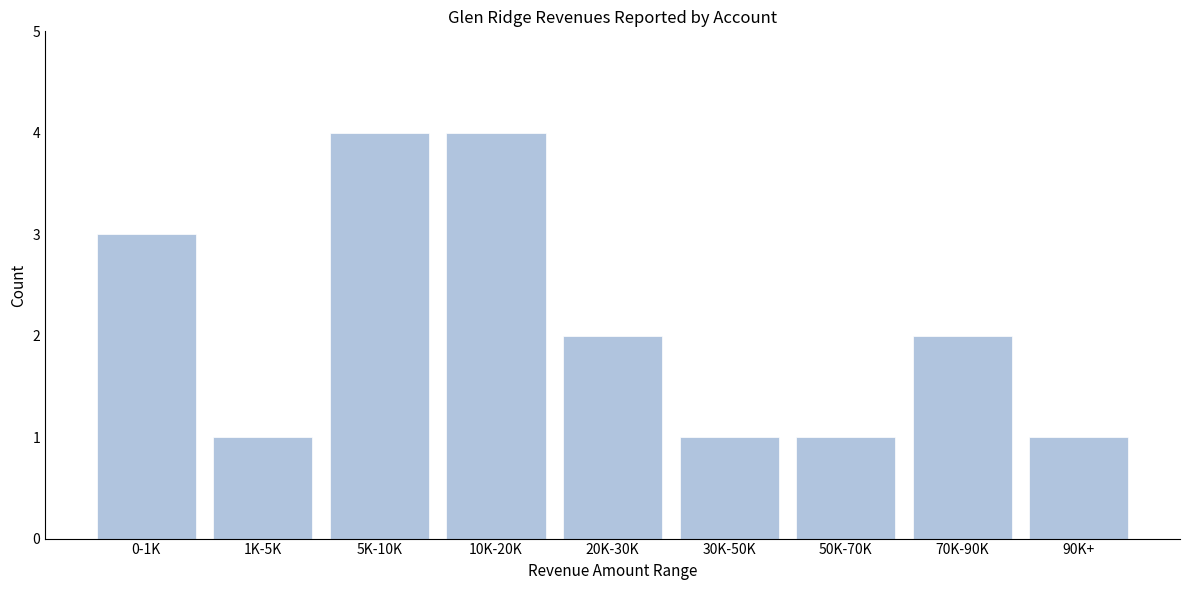

Reading right to left, what are all the values shown in this chart?

1	2	1	1	2	4	4	1	3